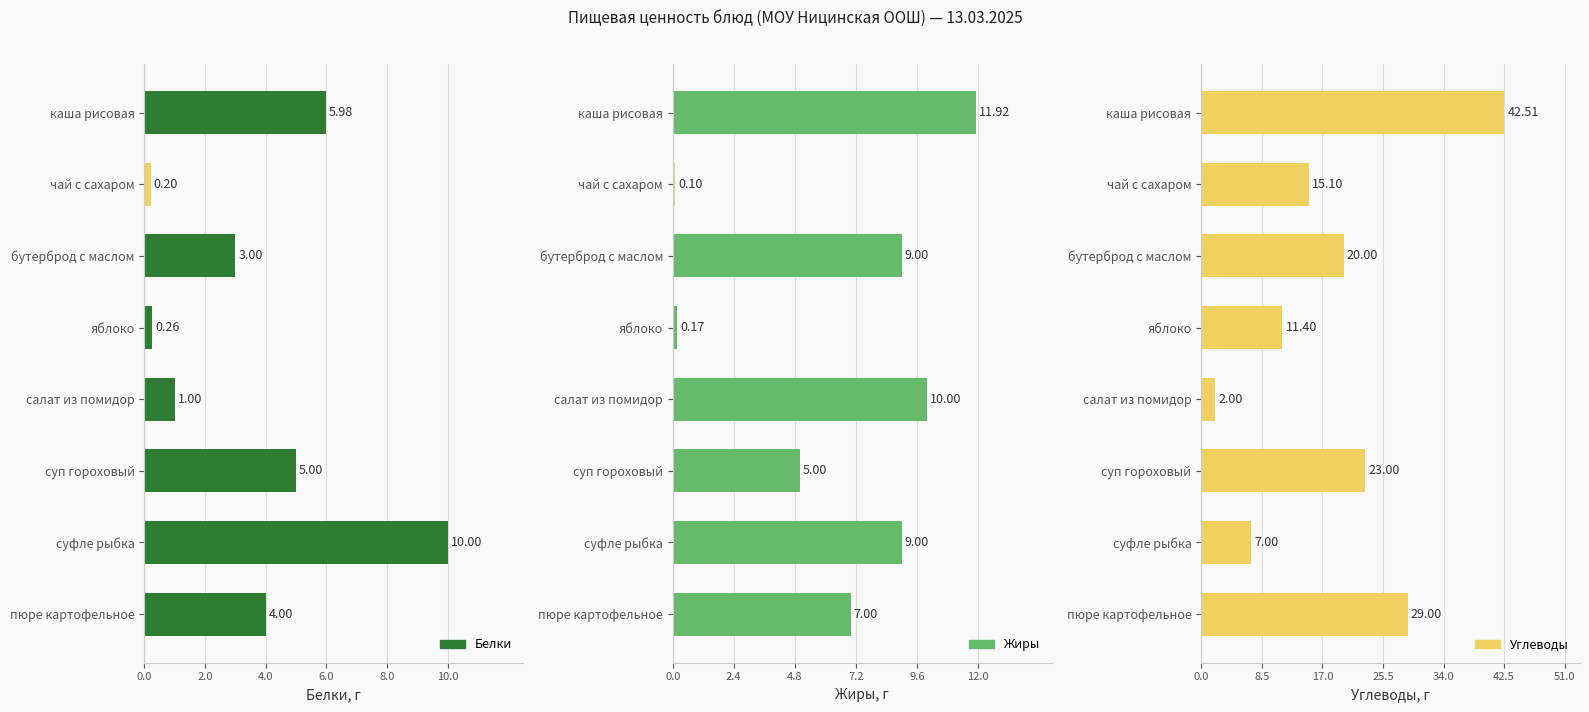

What is the value of the Белки bar at the 6th from the left?

5.0